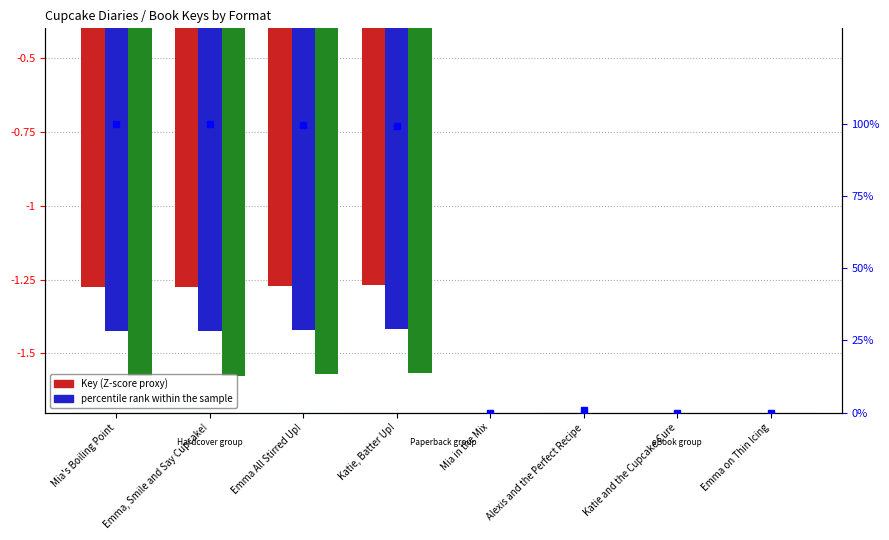

Reading left to right, extract all data points from this chart.

Hardcover: Mia's Boiling Point=-1.3	Emma, Smile and Say Cupcake!=-1.3	Emma All Stirred Up!=-1.3	Katie, Batter Up!=-1.3	Mia in the Mix=-0.2	Alexis and the Perfect Recipe=-0.3	Katie and the Cupcake Cure=-0.2	Emma on Thin Icing=-0.2
Trade Paperback: Mia's Boiling Point=-1.4	Emma, Smile and Say Cupcake!=-1.4	Emma All Stirred Up!=-1.4	Katie, Batter Up!=-1.4	Mia in the Mix=-0.3	Alexis and the Perfect Recipe=-0.3	Katie and the Cupcake Cure=-0.3	Emma on Thin Icing=-0.3
eBook: Mia's Boiling Point=-1.6	Emma, Smile and Say Cupcake!=-1.6	Emma All Stirred Up!=-1.6	Katie, Batter Up!=-1.6	Mia in the Mix=-0.3	Alexis and the Perfect Recipe=-0.3	Katie and the Cupcake Cure=-0.3	Emma on Thin Icing=-0.3
percentile rank within the sample: Mia's Boiling Point=100.0	Emma, Smile and Say Cupcake!=100.0	Emma All Stirred Up!=99.7	Katie, Batter Up!=99.3	Mia in the Mix=0.0	Alexis and the Perfect Recipe=0.8	Katie and the Cupcake Cure=0.0	Emma on Thin Icing=0.0